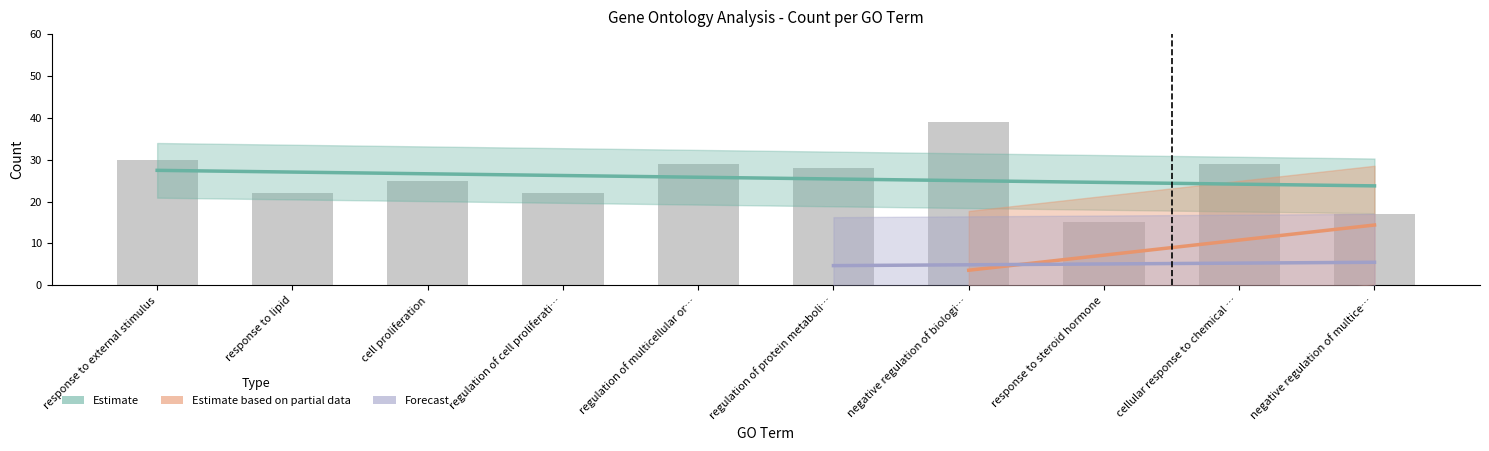

What is the label of the 3rd bar from the right?

response to steroid hormone